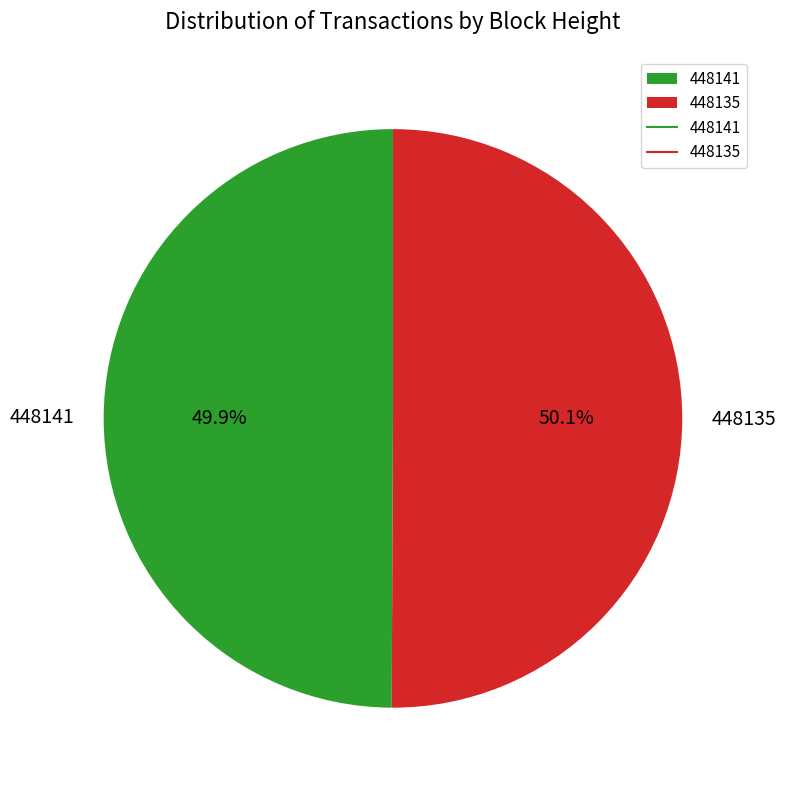

Is there a majority slice in this chart?

Yes